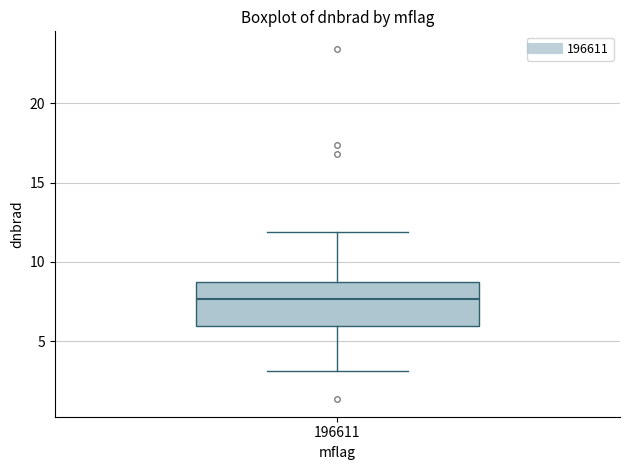

Where is the lower edge of the box at x = 196611 on the y-axis? The values are not printed on the chart, so give them approximately, as read against the axis.

6.0